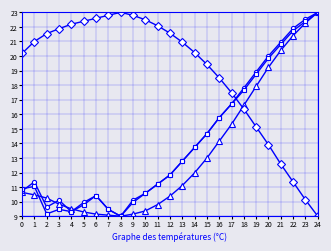

What is the greatest value displayed?

23.0